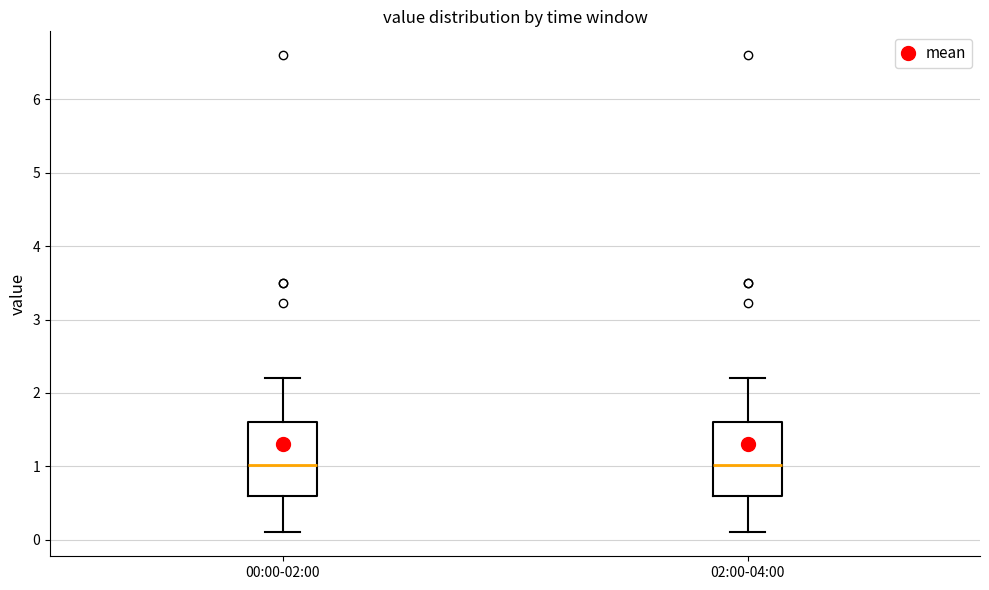

Where does the lower whisker of the box for 00:00-02:00 end on the y-axis? The values are not printed on the chart, so give them approximately, as read against the axis.

0.1